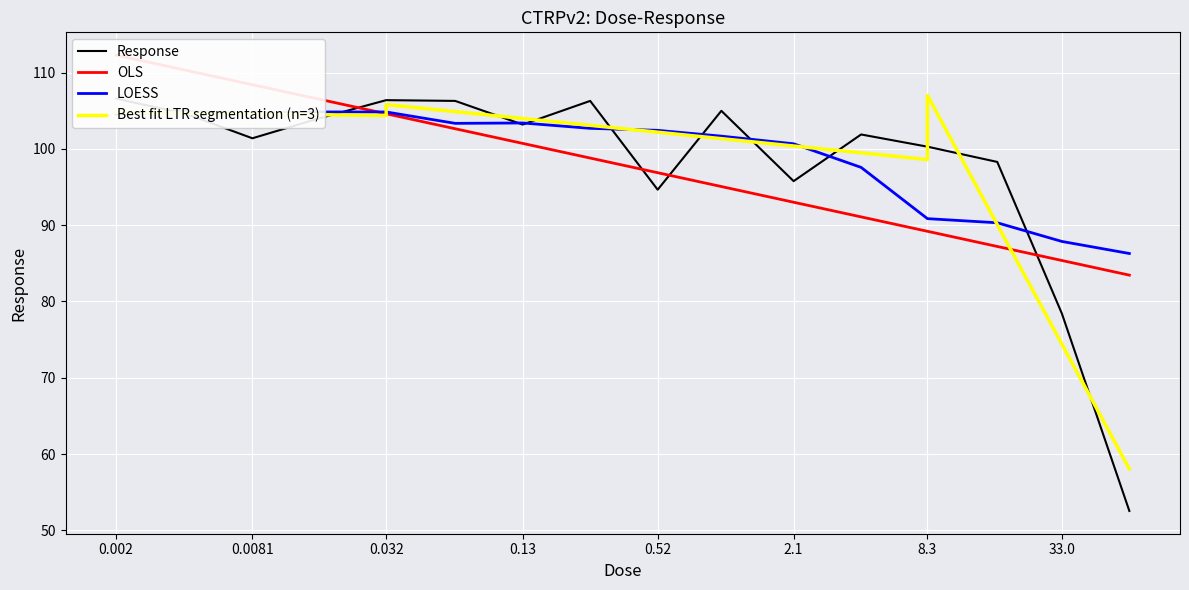

Where is the data nearest to the value 79?

33.0